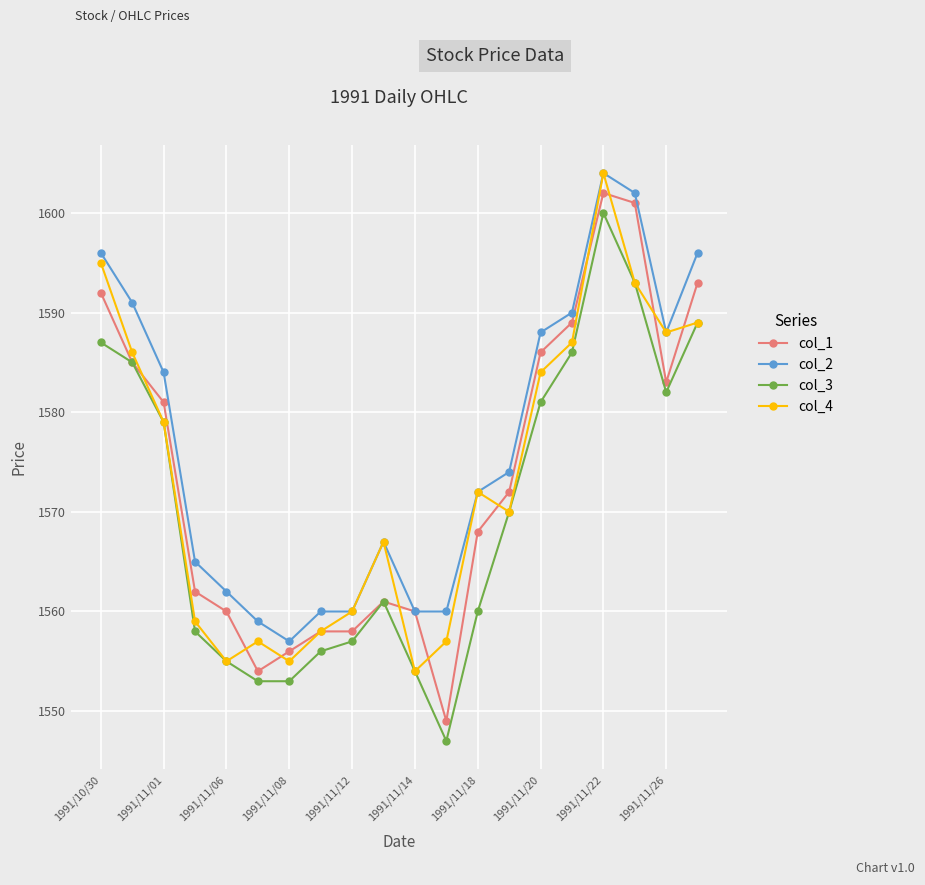

What is the sum of all col_3 values?

31406